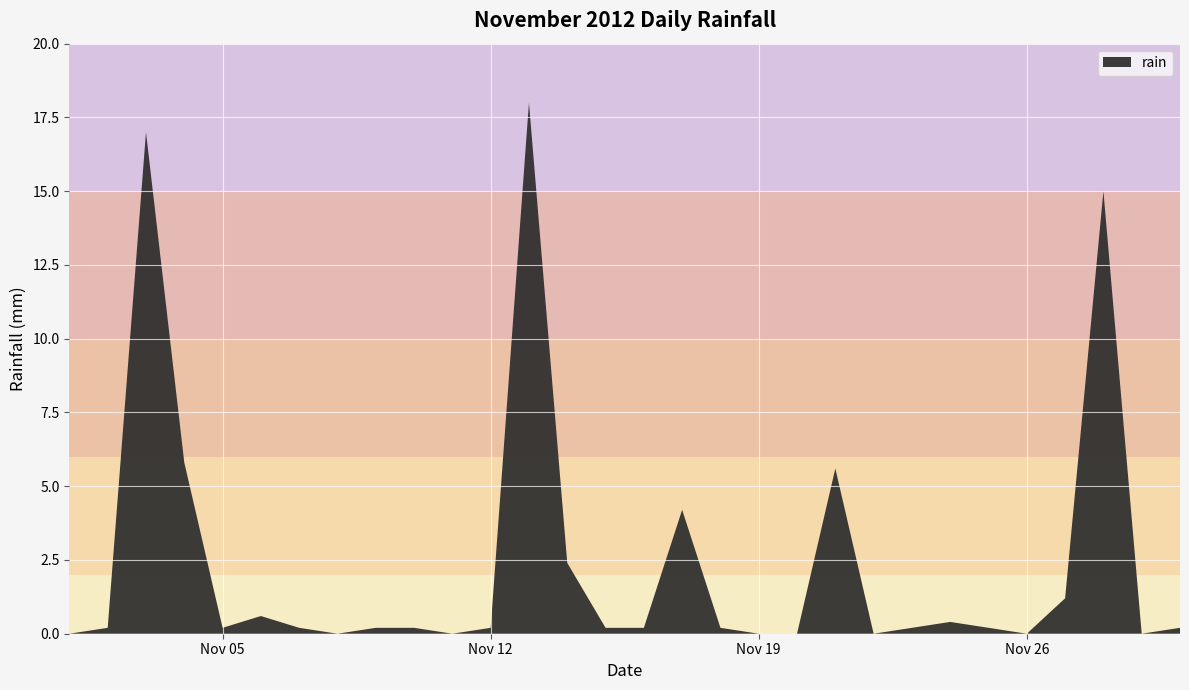

Rank the categories by value from lowest to highest.

2012-11-01, 2012-11-08, 2012-11-11, 2012-11-19, 2012-11-20, 2012-11-22, 2012-11-26, 2012-11-29, 2012-11-02, 2012-11-05, 2012-11-07, 2012-11-09, 2012-11-10, 2012-11-12, 2012-11-15, 2012-11-16, 2012-11-18, 2012-11-23, 2012-11-25, 2012-11-30, 2012-11-24, 2012-11-06, 2012-11-27, 2012-11-14, 2012-11-17, 2012-11-21, 2012-11-04, 2012-11-28, 2012-11-03, 2012-11-13